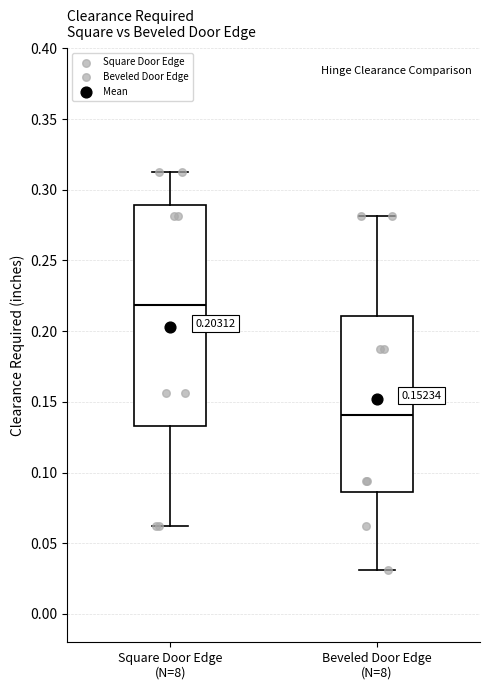

Which box is the tallest, from its lower edge to its upper edge?

Square Door Edge (N=8)